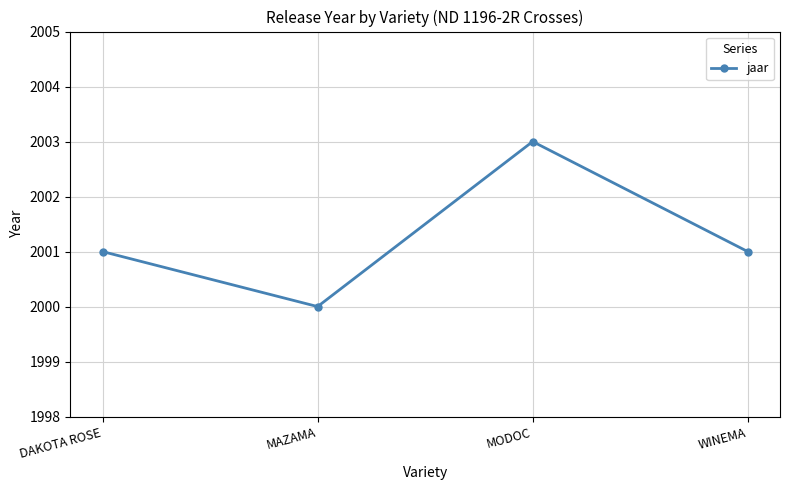

What value does the data have at WINEMA?

2001